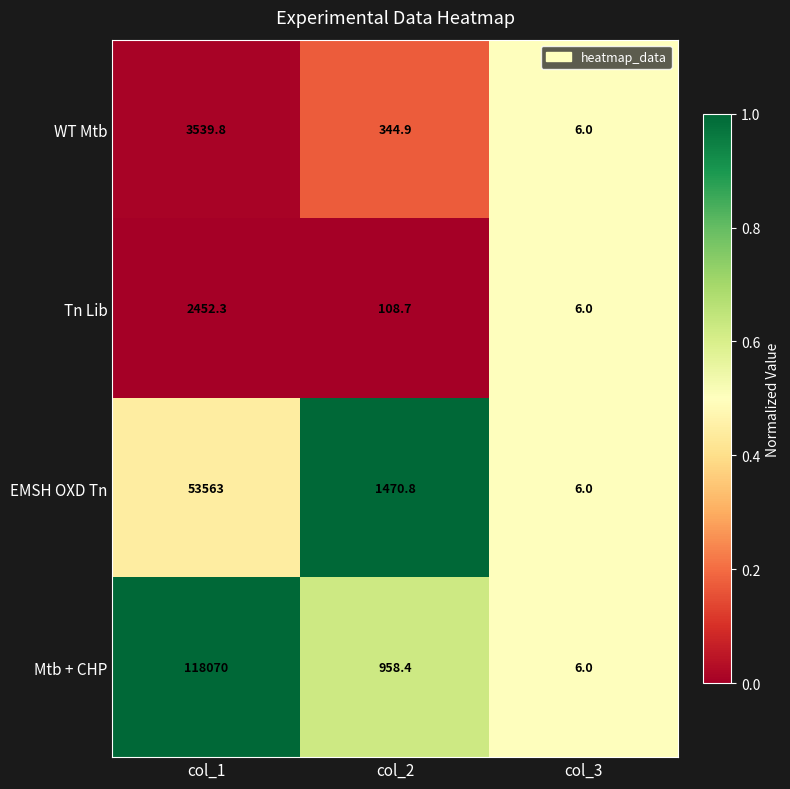

Is it true that WT Mtb equals 2293.1 at col_1?

False